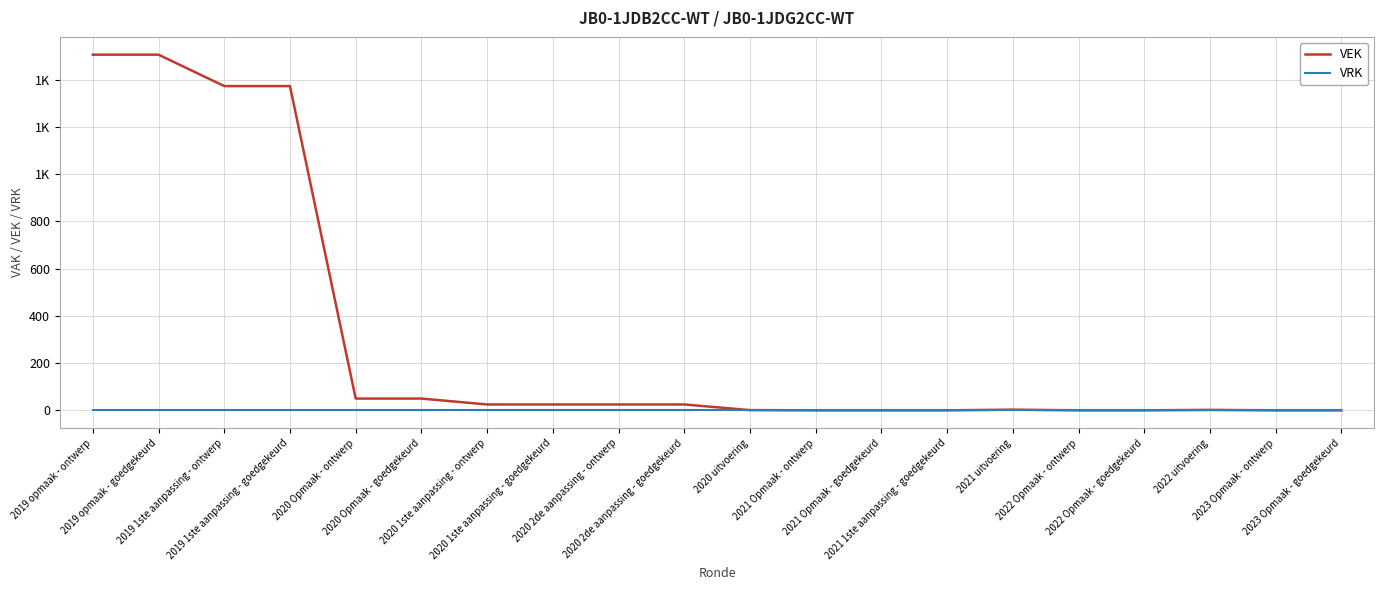

Does the chart display data point markers on the line(s)?

No